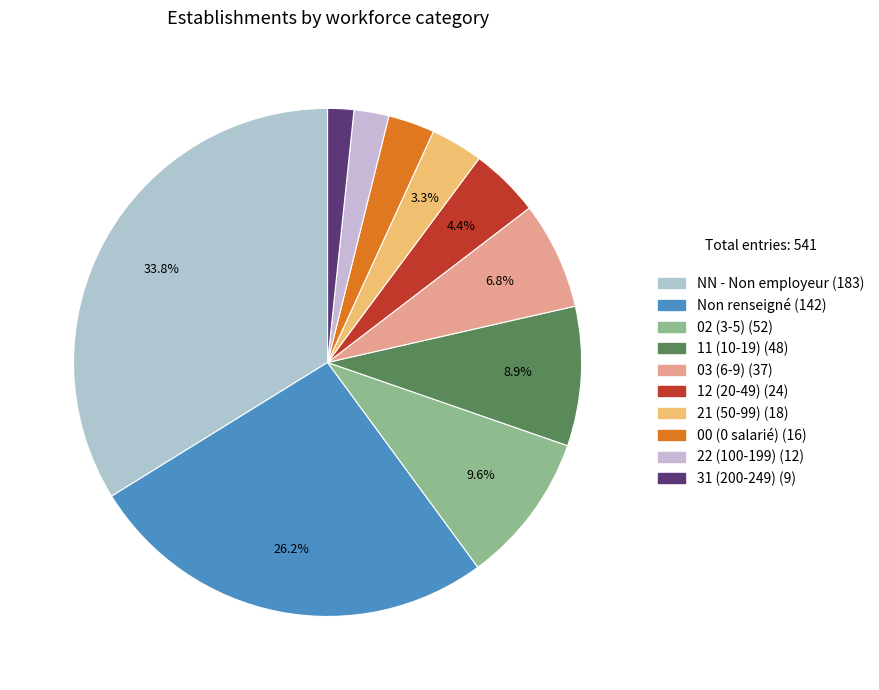

How many segments does this pie chart have?

10